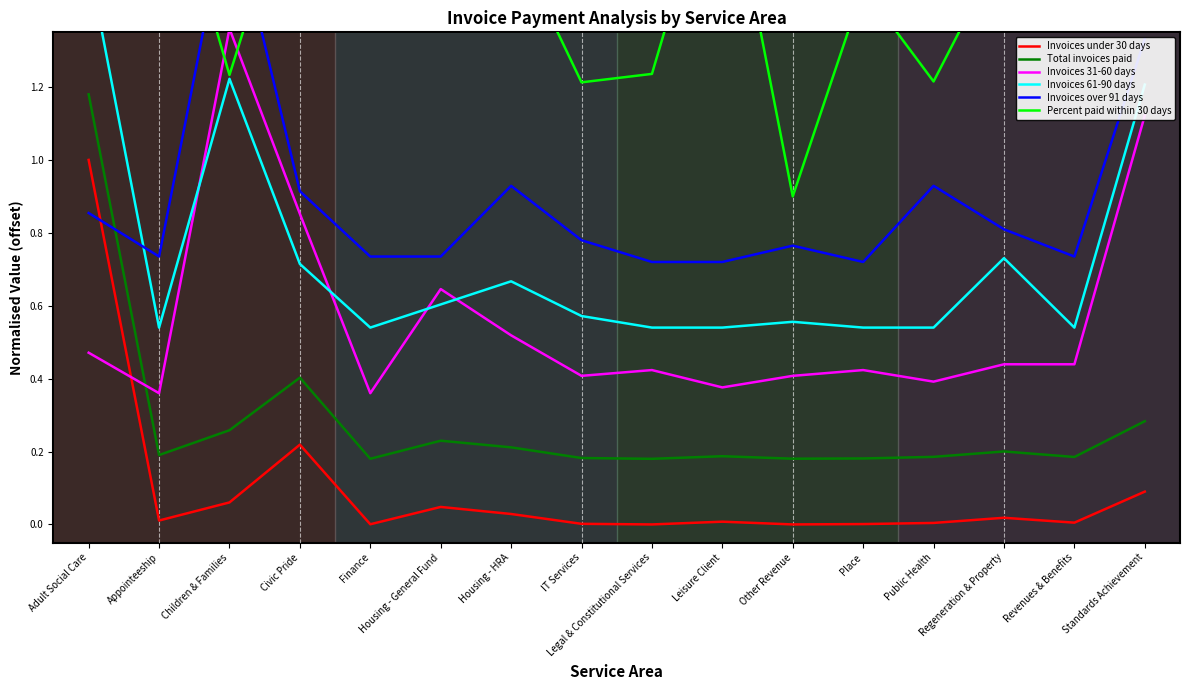

At which category does Total invoices paid reach its first local valley?

Appointeeship